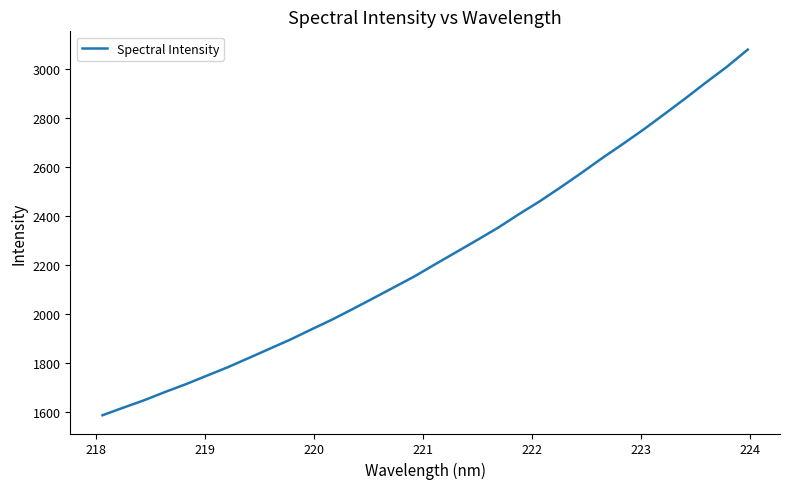

What is the maximum value shown in the chart?

3078.7